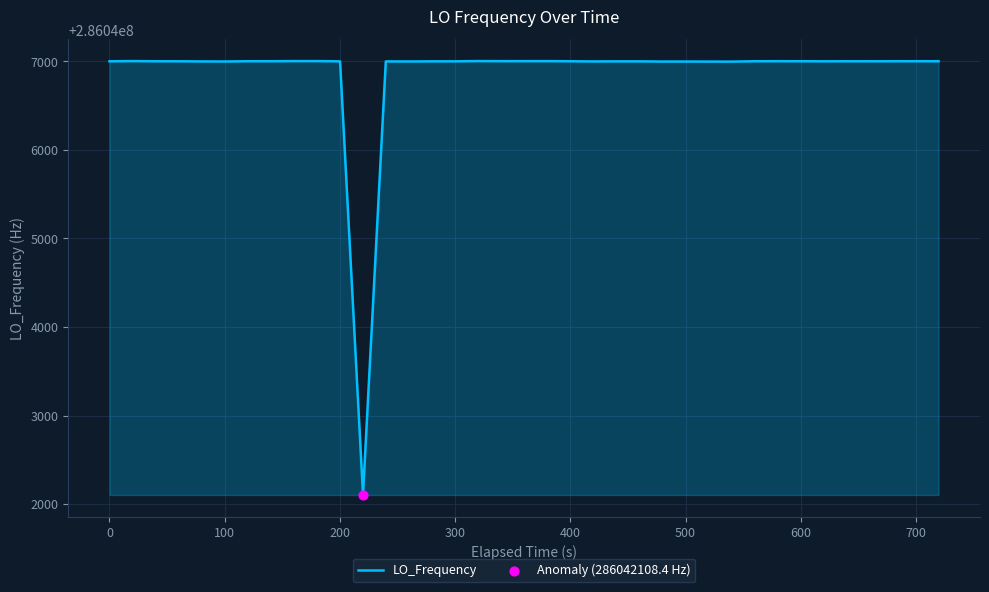

What is the difference between the maximum and minimum values?

4894.4